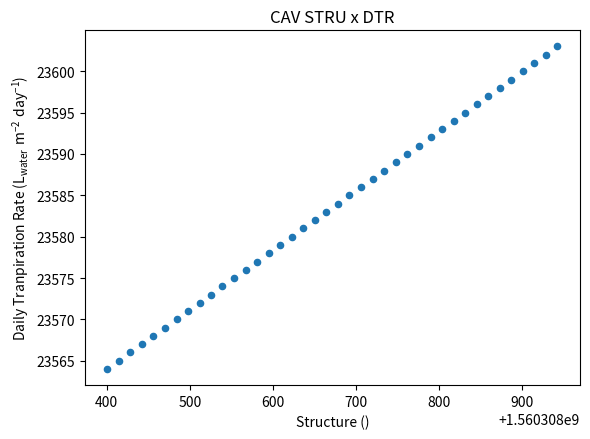

What is the range of Y values (max minus min)?

39